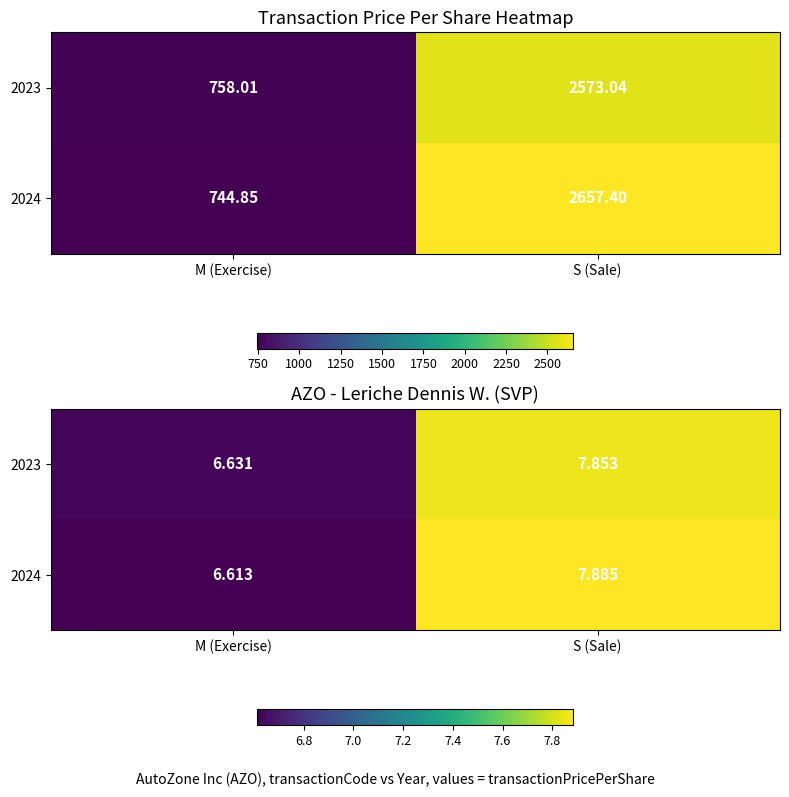

True or false: 2024 has a value of 9.1 at M (Exercise).

False